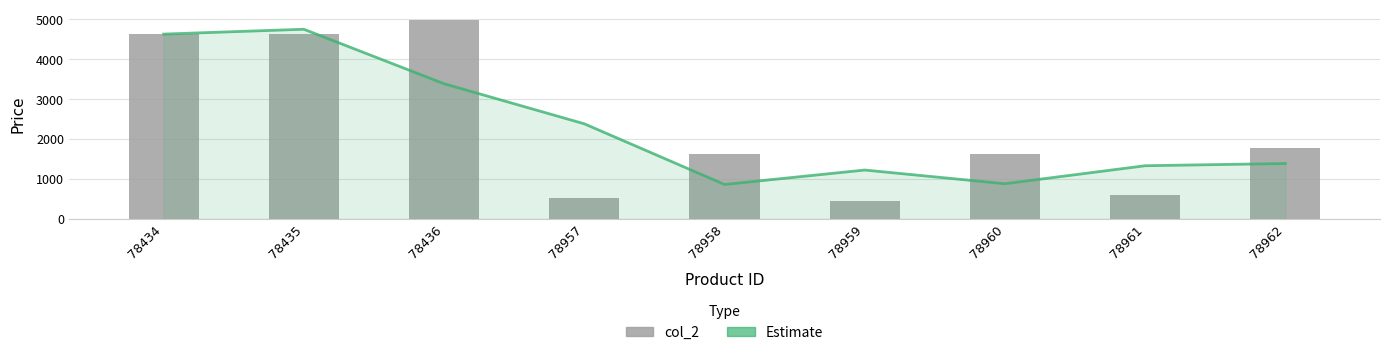

The value of col_2 at 78958 is 1617.1. True or false?

True